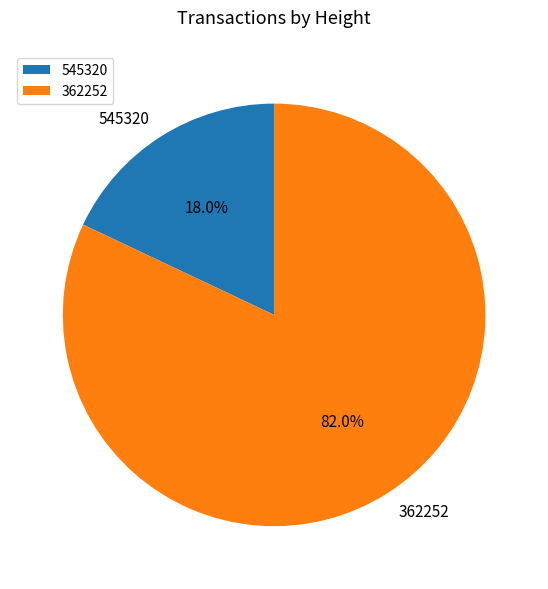

Is it true that 545320 is 6% of the pie?

False